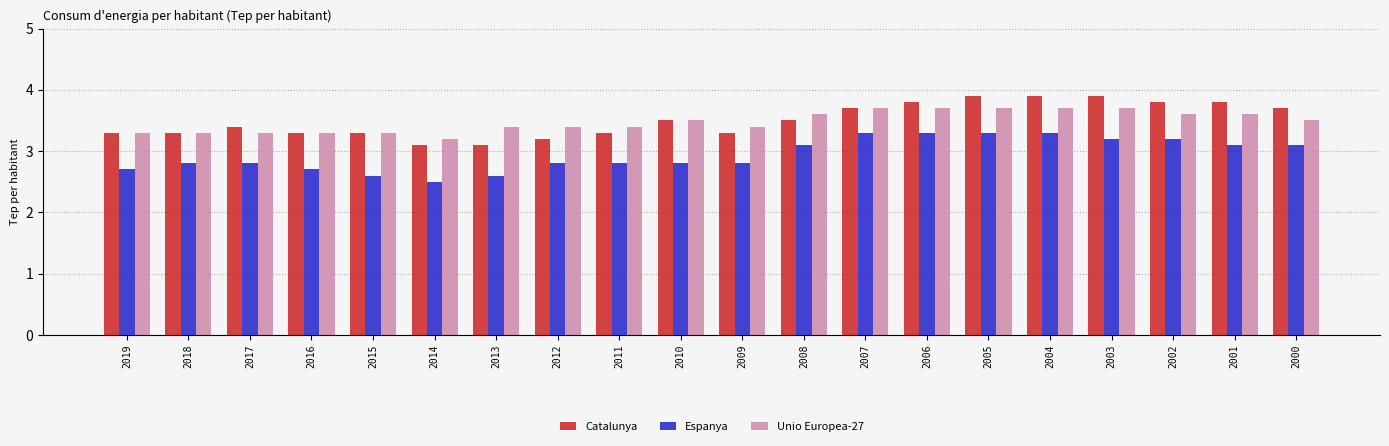

List the series in order of their peak value, lowest first.

Espanya, Unio Europea-27, Catalunya